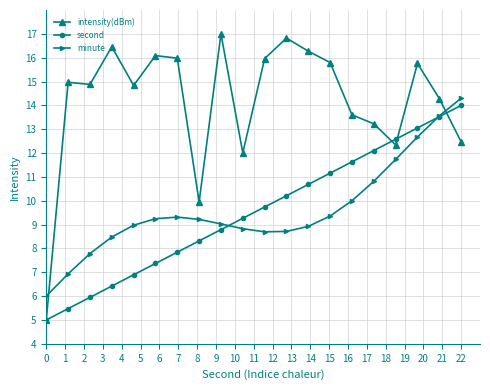

Which series has the largest range (max minus min)?

intensity(dBm)